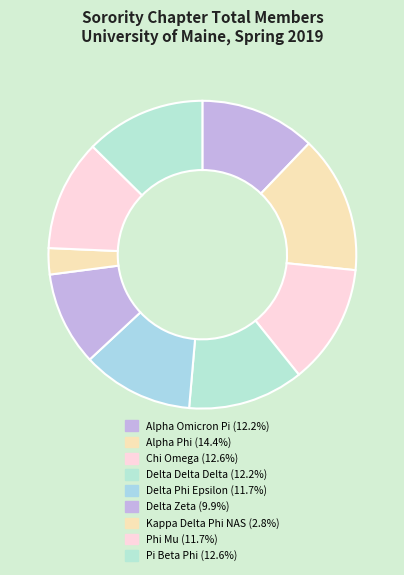

Rank the categories by value from highest to lowest.

Alpha Phi, Chi Omega, Pi Beta Phi, Alpha Omicron Pi, Delta Delta Delta, Delta Phi Epsilon, Phi Mu, Delta Zeta, Kappa Delta Phi NAS